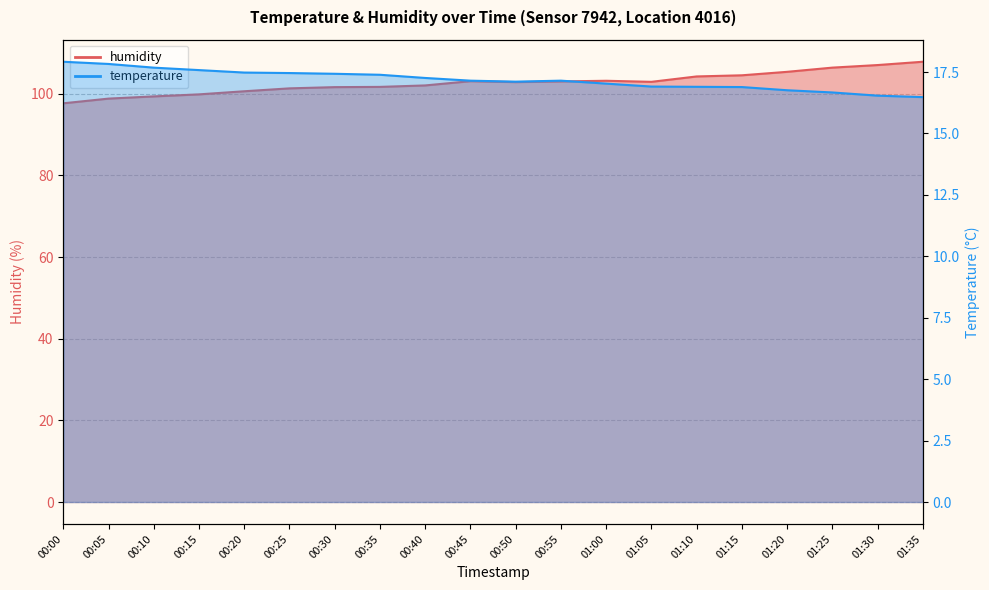

What is the sum of all humidity values?

2053.4